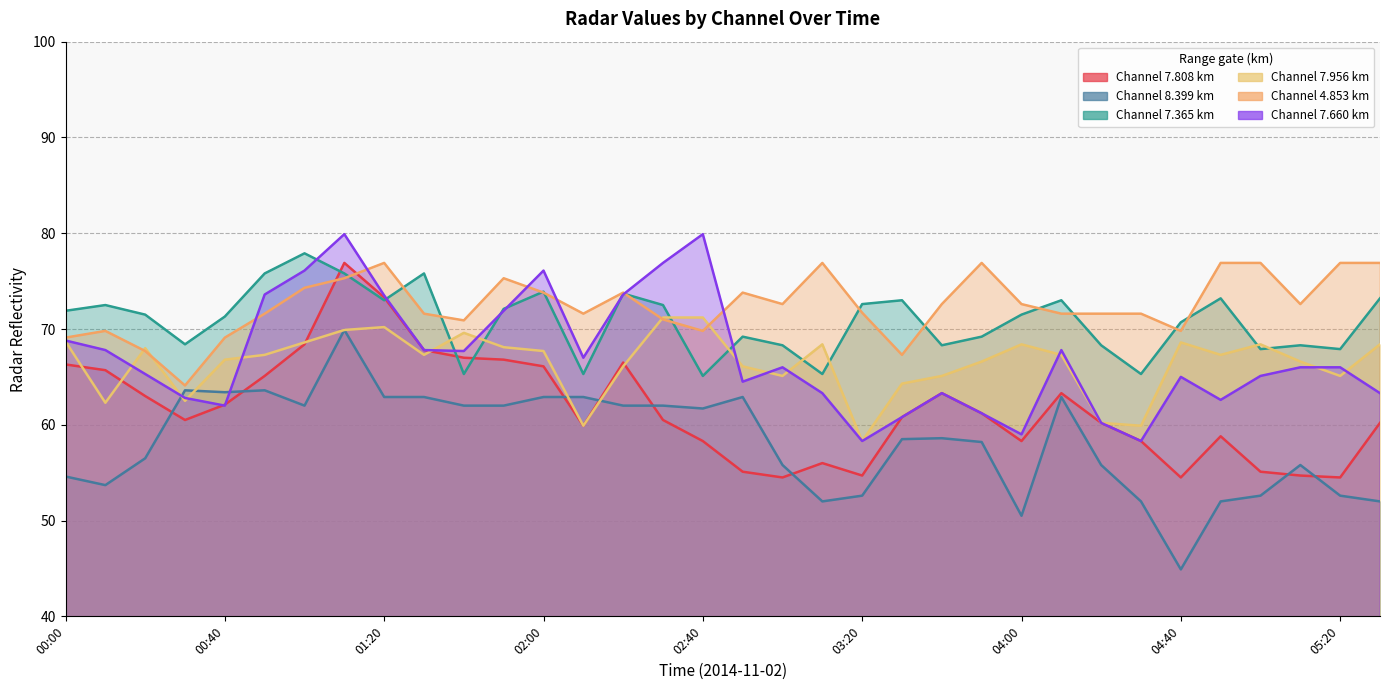

What is the average value of the   7.365 series?

70.8